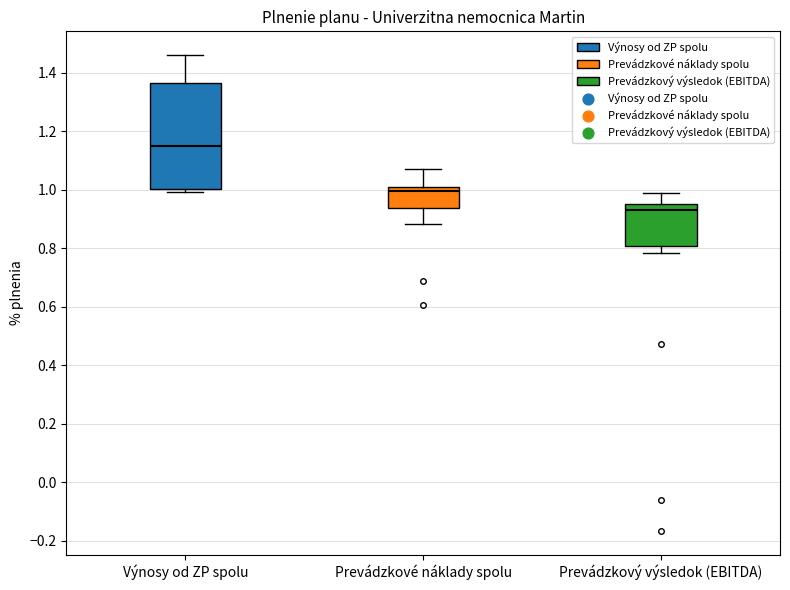

Where is the upper edge of the box for Výnosy od ZP spolu on the y-axis? The values are not printed on the chart, so give them approximately, as read against the axis.

1.36